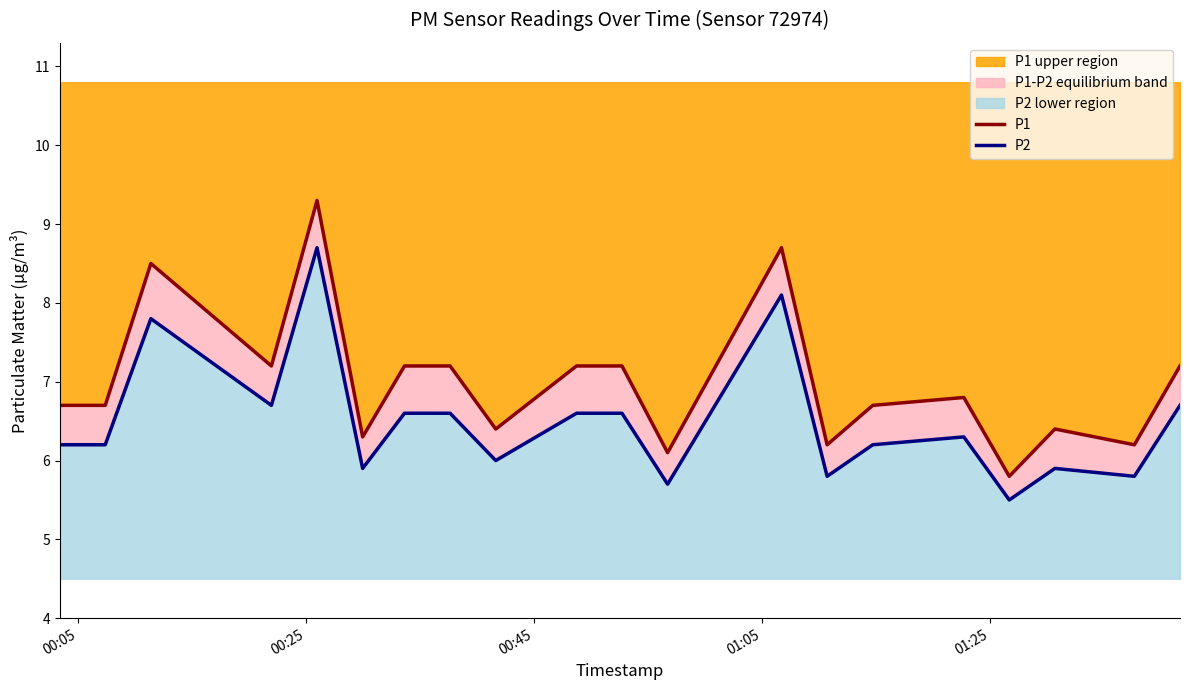

Which series has the largest total across all categories?

P1